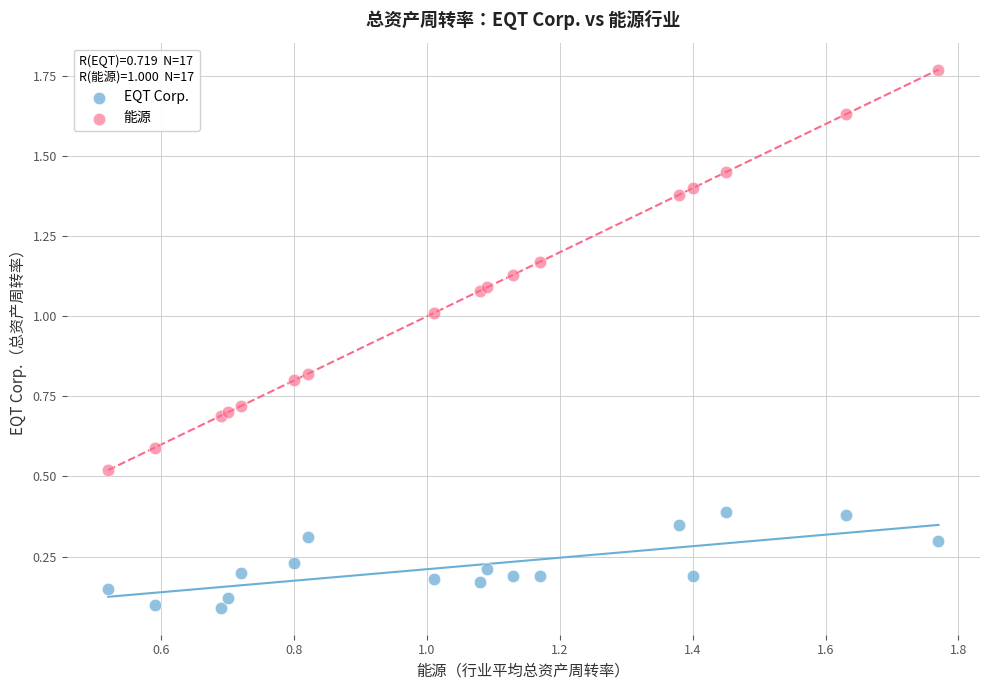

Which series reaches the minimum Y coordinate?

EQT Corp.